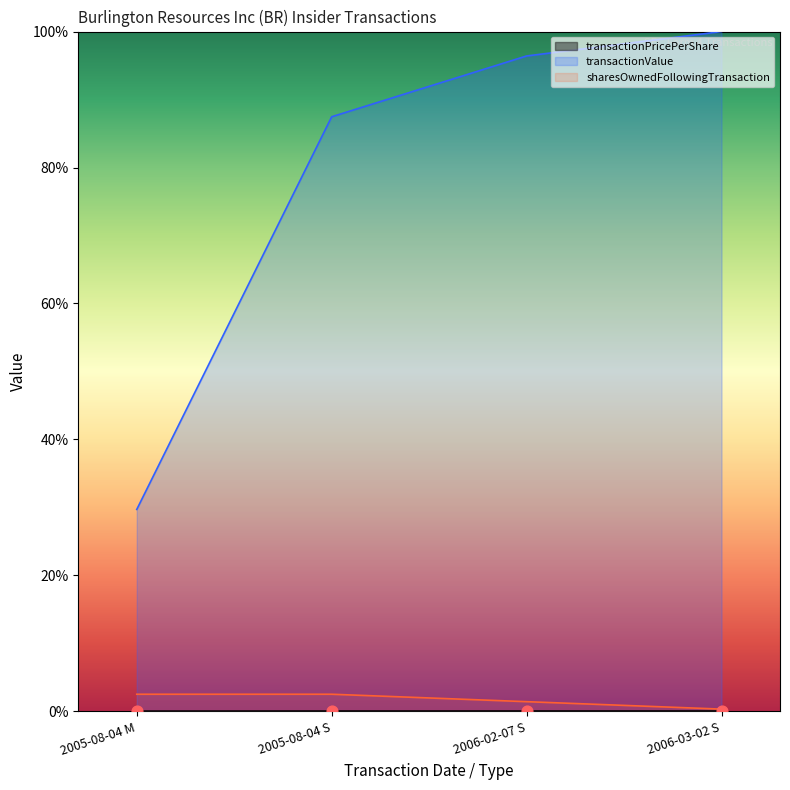

What are all the series names shown in the legend?

transactionPricePerShare, transactionValue, sharesOwnedFollowingTransaction